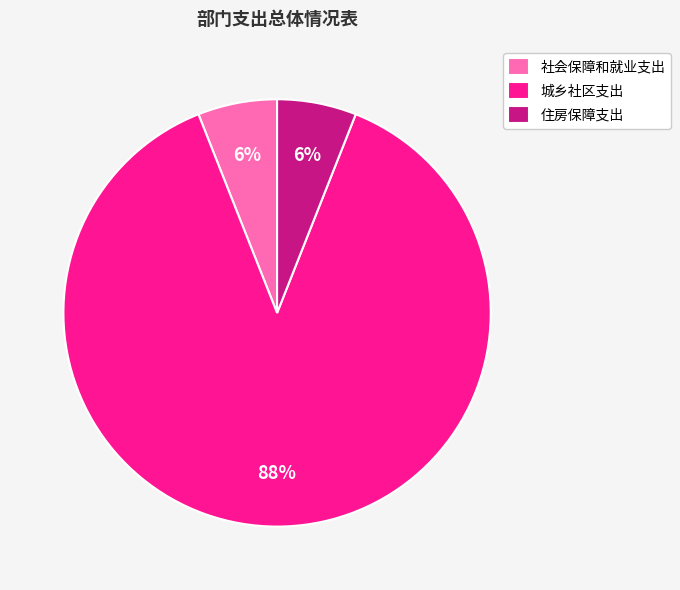

True or false: 城乡社区支出 accounts for 88% of the total.

True